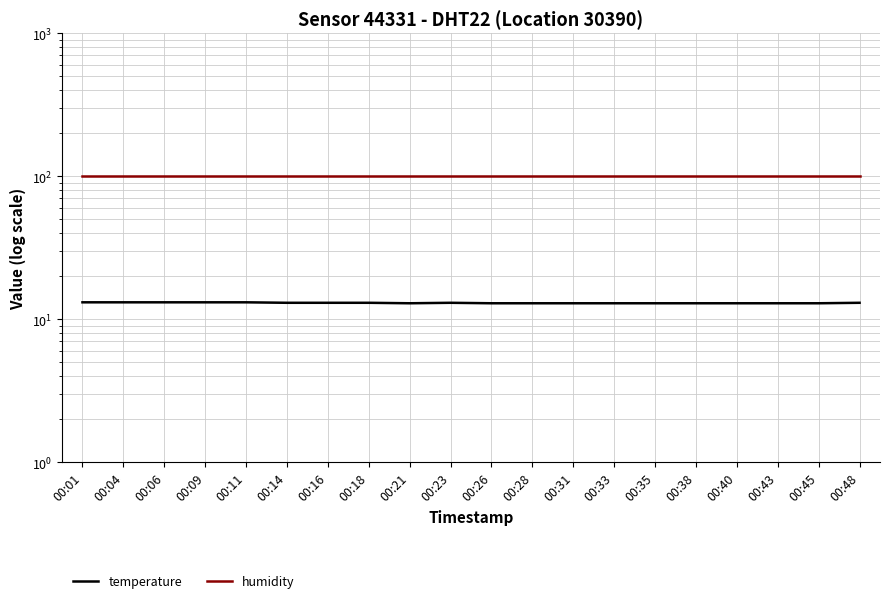

Reading right to left, list all the values displayed in this chart.

temperature: 13.0	12.9	12.9	12.9	12.9	12.9	12.9	12.9	12.9	12.9	13.0	12.9	13.0	13.0	13.0	13.1	13.1	13.1	13.1	13.1
humidity: 99.9	99.9	99.9	99.9	99.9	99.9	99.9	99.9	99.9	99.9	99.9	99.9	99.9	99.9	99.9	99.9	99.9	99.9	99.9	99.9